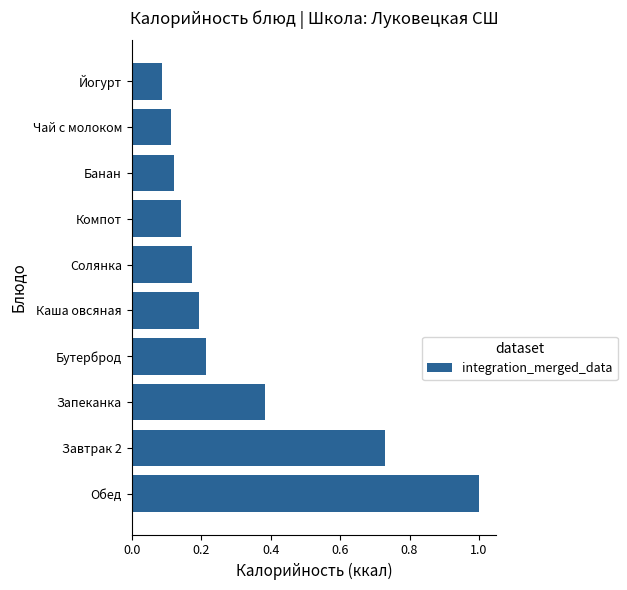

Are the bars horizontal?

Yes